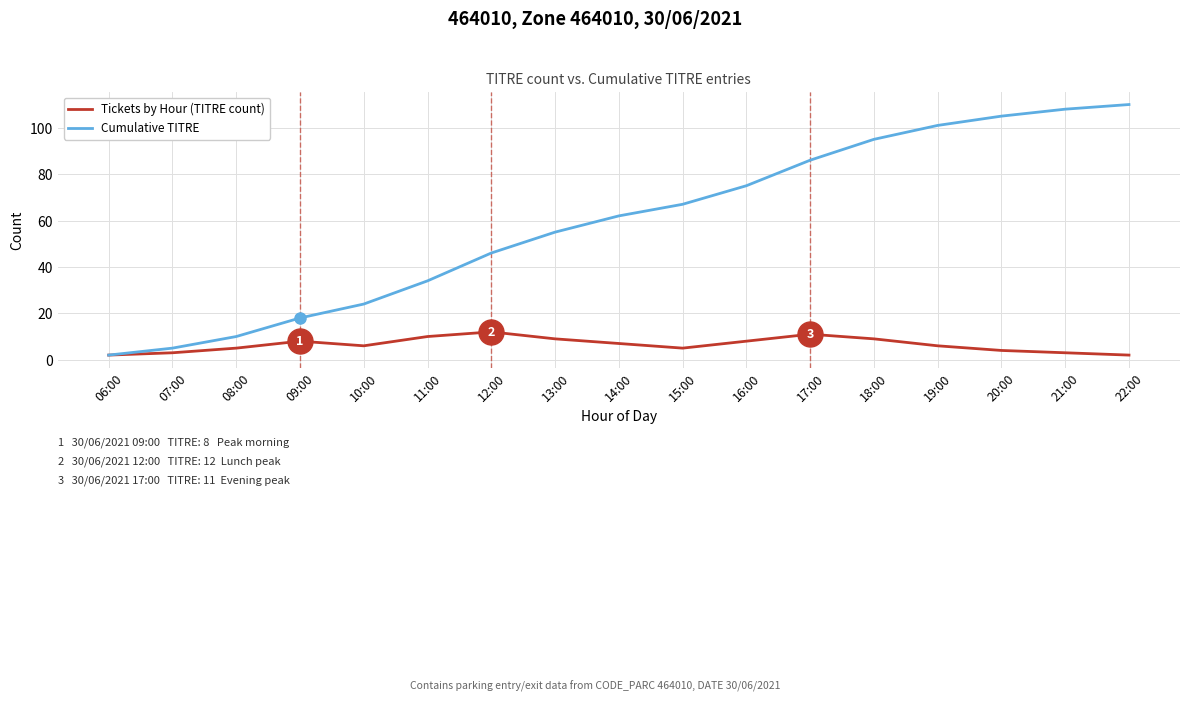

The value of Cumulative TITRE at 21:00 is 108. True or false?

True